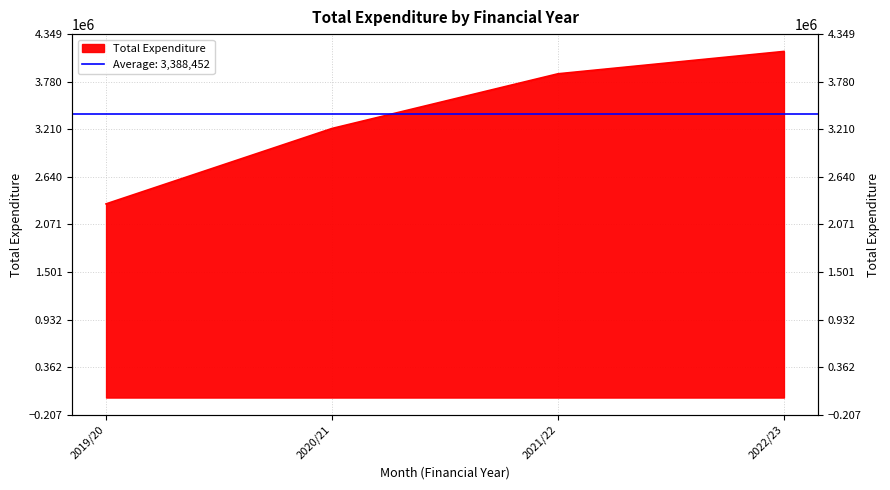

Reading right to left, transcribe all the data shown in this chart.

2022/23=4141951	2021/22=3874327	2020/21=3220000	2019/20=2317528